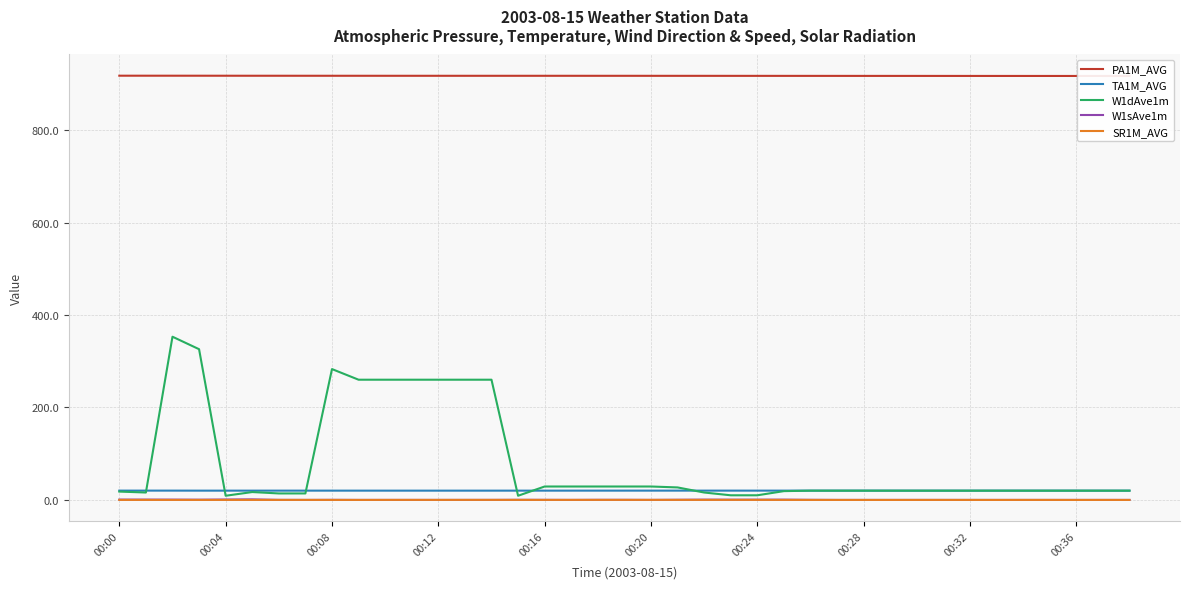

True or false: W1sAve1m and TA1M_AVG intersect in this chart.

False